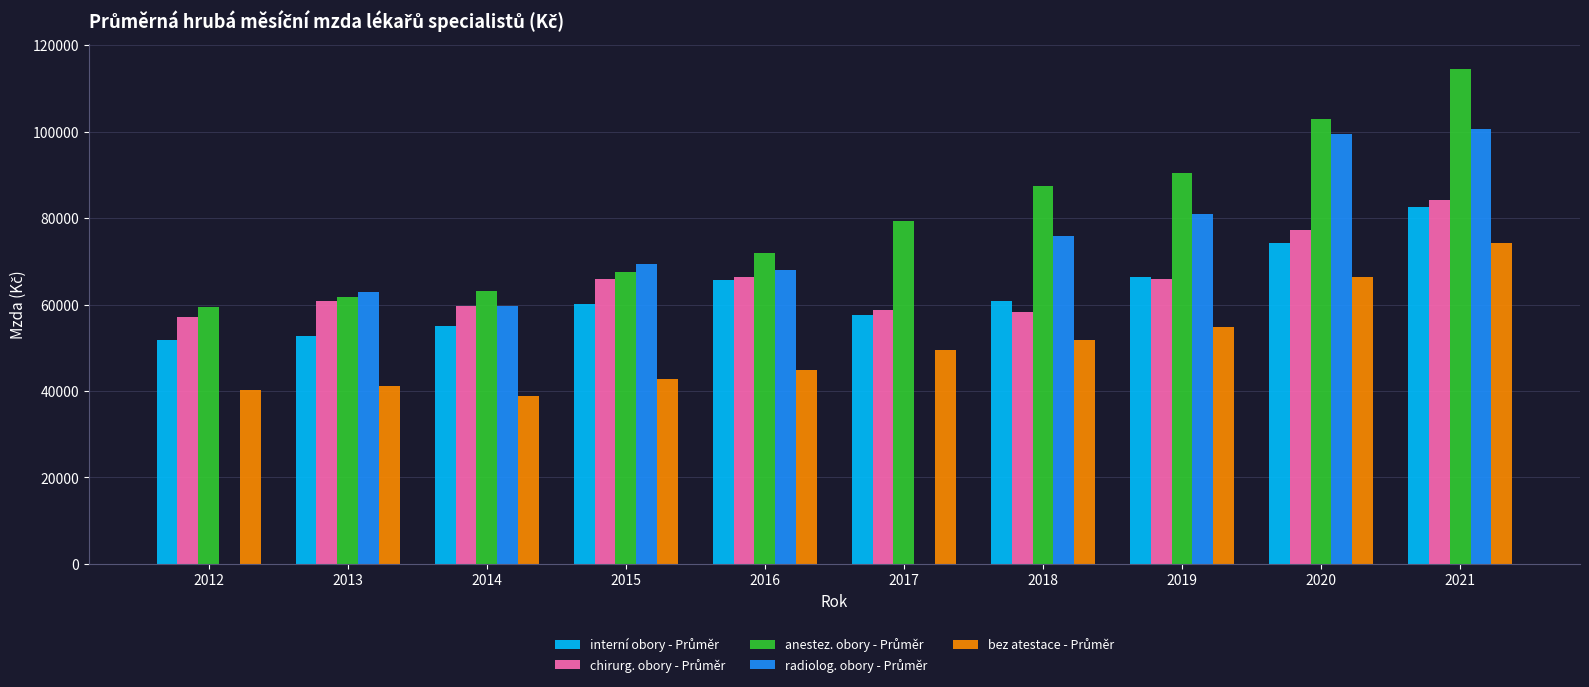

What is the total value across all series at 2021?

455951.2